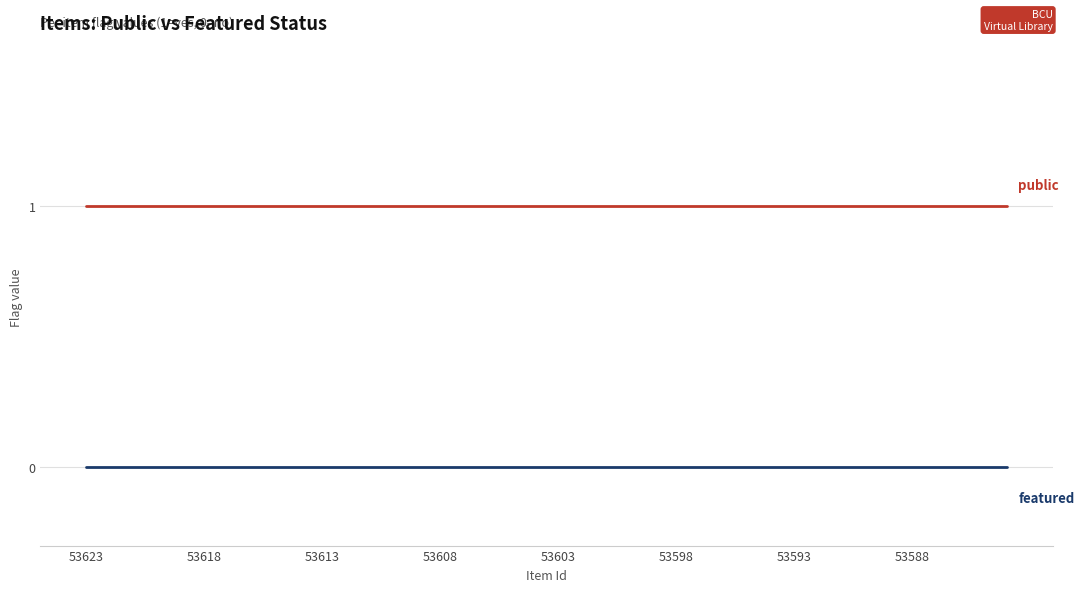

How many lines are shown in the chart?

2